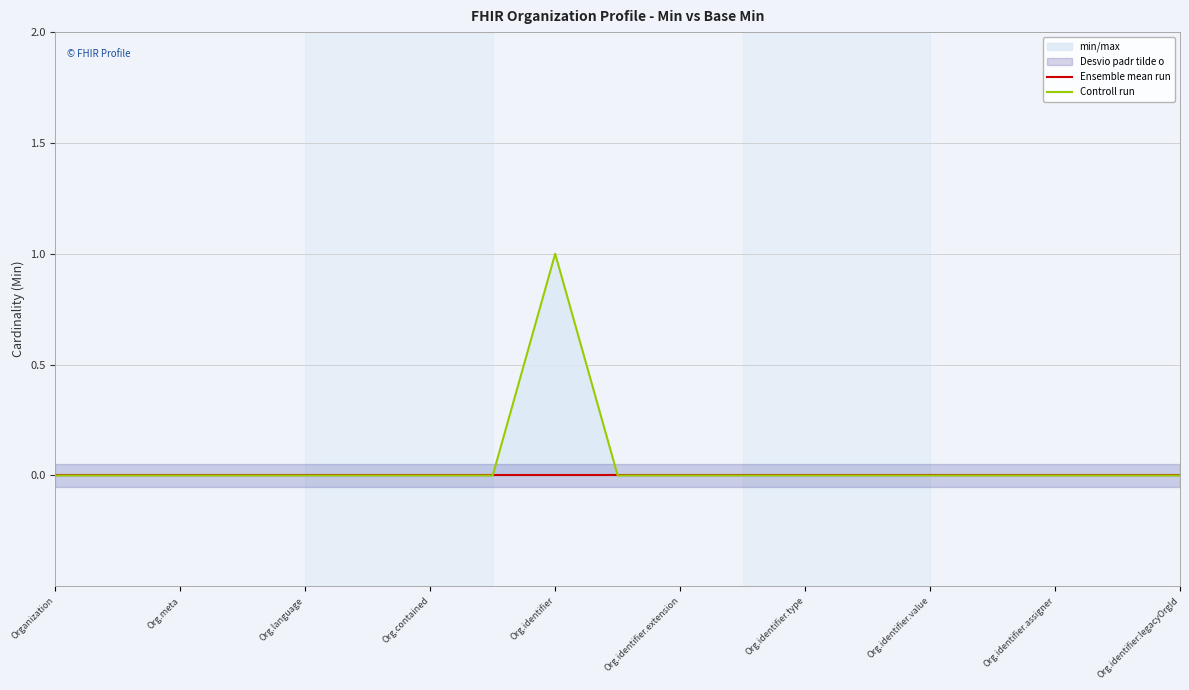

True or false: Controll run has a value of 0 at 15.

True